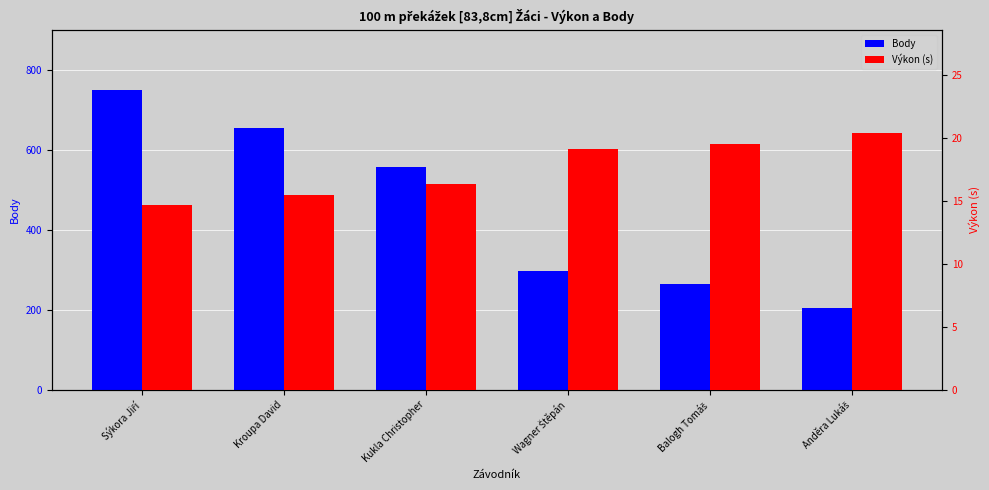

Which category has the lowest value in the Body series?

Anděra Lukáš